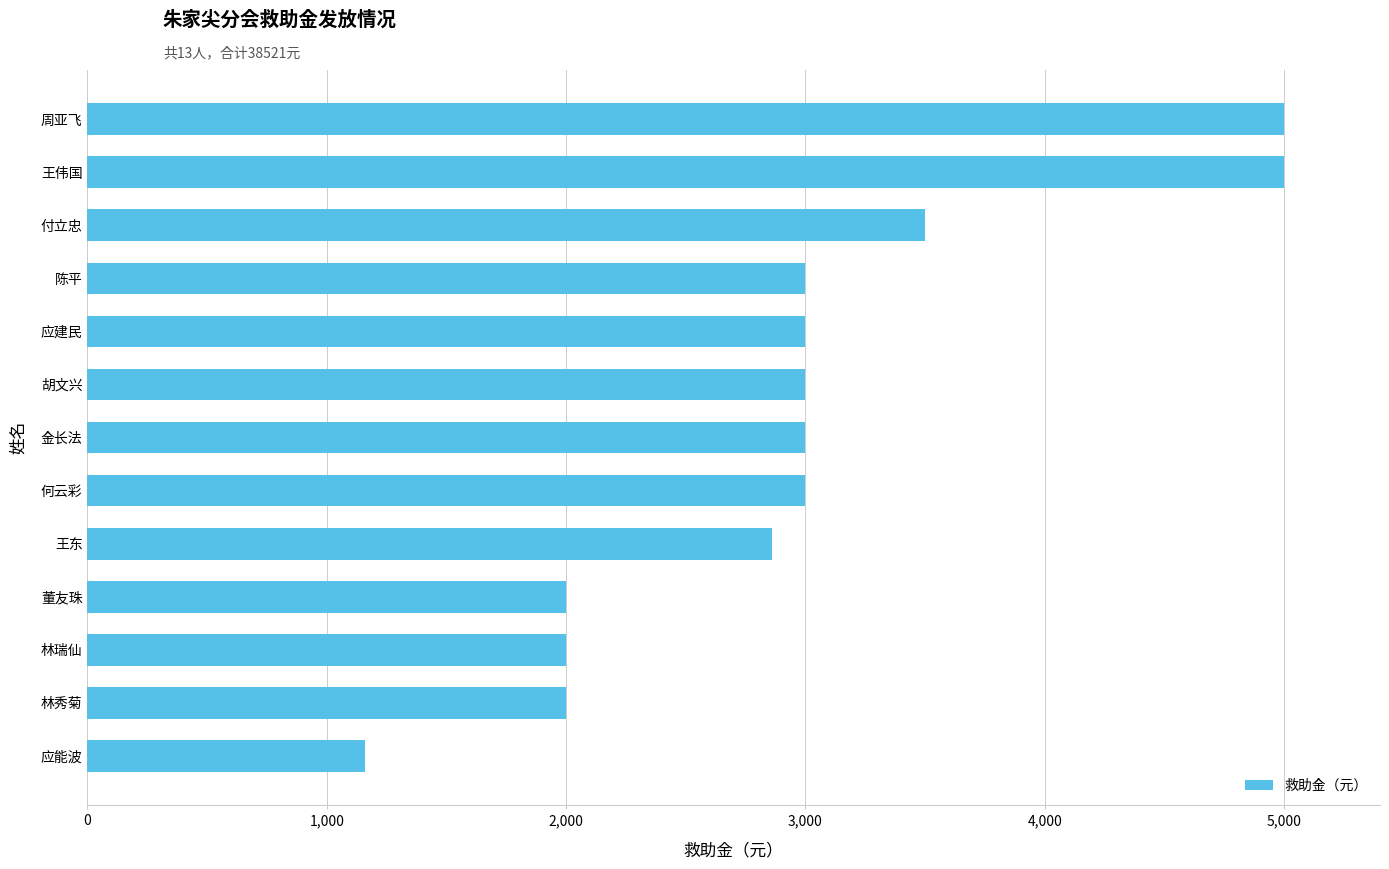

Does the chart contain any negative values?

No